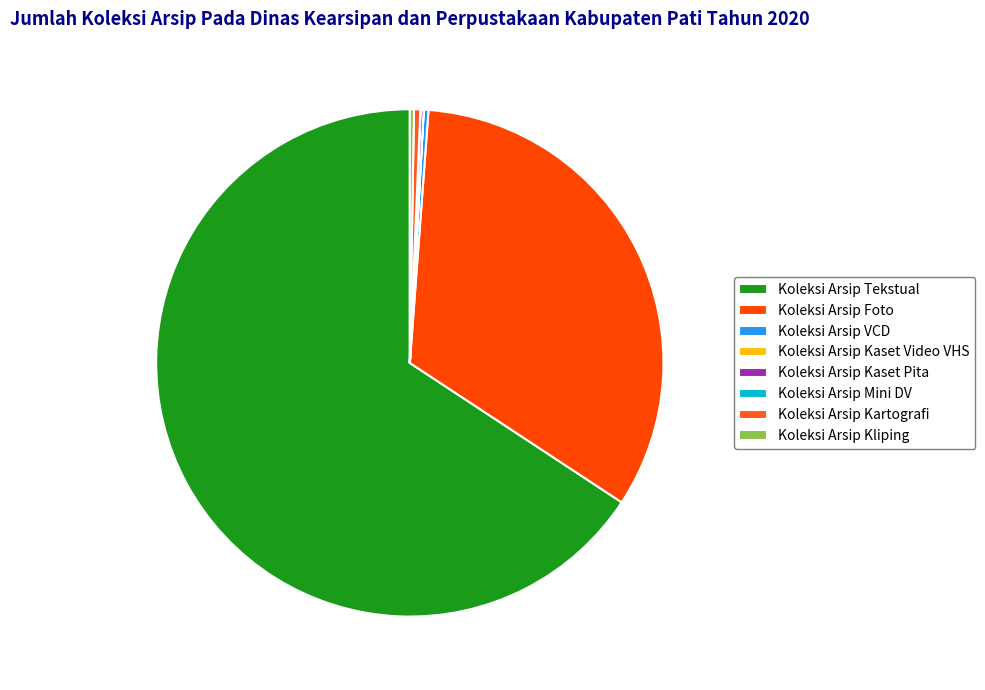

Does Koleksi Arsip VCD account for over 50% of the chart?

No